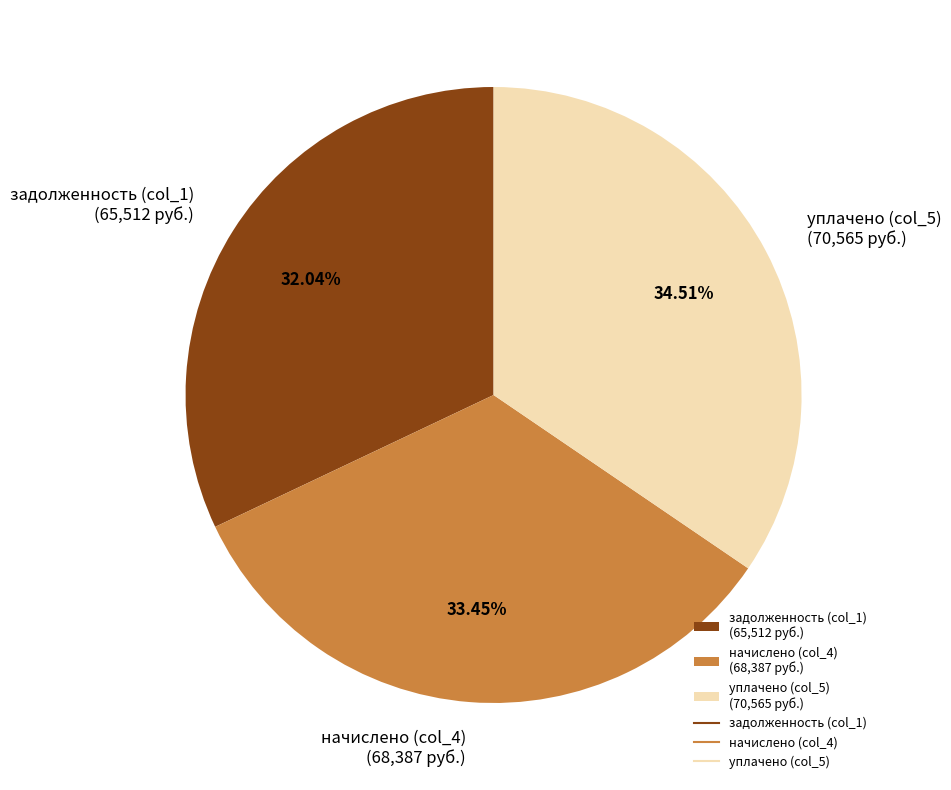

Between начислено (col_4) (68,387 руб.) and уплачено (col_5) (70,565 руб.), which is larger?

уплачено (col_5) (70,565 руб.)